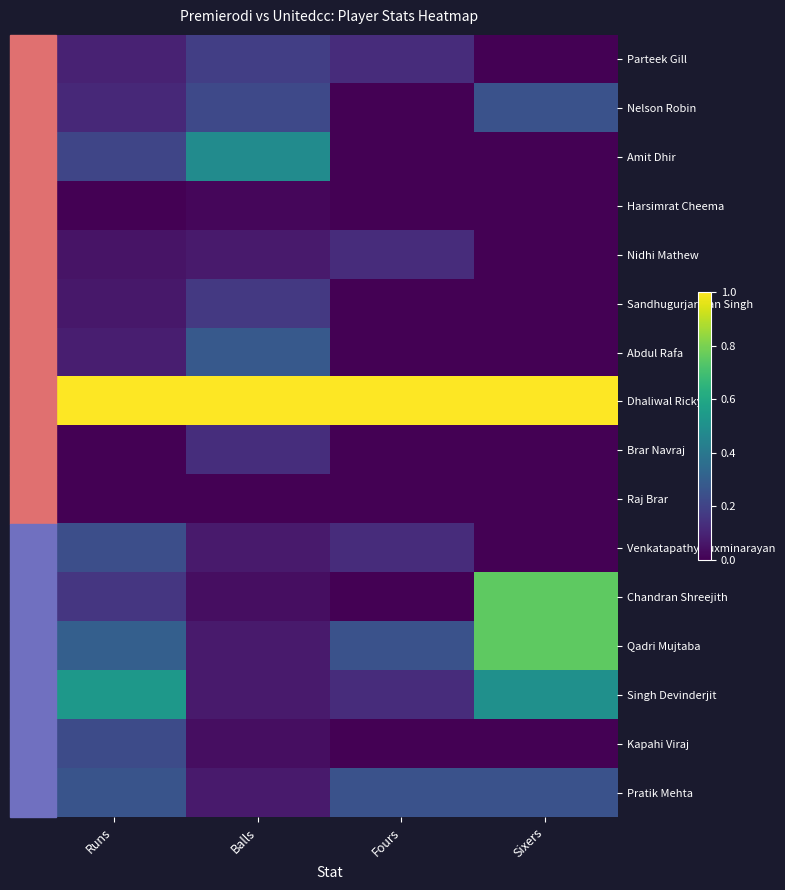

Reading left to right, extract all data points from this chart.

Parteek Gill: Runs=0.1	Balls=0.2	Fours=0.1	Sixers=0.0
Nelson Robin: Runs=0.1	Balls=0.2	Fours=0.0	Sixers=0.2
Amit Dhir: Runs=0.2	Balls=0.5	Fours=0.0	Sixers=0.0
Harsimrat Cheema: Runs=0.0	Balls=0.0	Fours=0.0	Sixers=0.0
Nidhi Mathew: Runs=0.1	Balls=0.1	Fours=0.1	Sixers=0.0
Sandhugurjarman Singh: Runs=0.1	Balls=0.2	Fours=0.0	Sixers=0.0
Abdul Rafa: Runs=0.1	Balls=0.3	Fours=0.0	Sixers=0.0
Dhaliwal Ricky: Runs=1.0	Balls=1.0	Fours=1.0	Sixers=1.0
Brar Navraj: Runs=0.0	Balls=0.1	Fours=0.0	Sixers=0.0
Raj Brar: Runs=0.0	Balls=0.0	Fours=0.0	Sixers=0.0
Venkatapathy Luxminarayan: Runs=0.2	Balls=0.1	Fours=0.1	Sixers=0.0
Chandran Shreejith: Runs=0.2	Balls=0.0	Fours=0.0	Sixers=0.8
Qadri Mujtaba: Runs=0.3	Balls=0.1	Fours=0.2	Sixers=0.8
Singh Devinderjit: Runs=0.5	Balls=0.1	Fours=0.1	Sixers=0.5
Kapahi Viraj: Runs=0.2	Balls=0.0	Fours=0.0	Sixers=0.0
Pratik Mehta: Runs=0.3	Balls=0.1	Fours=0.2	Sixers=0.2